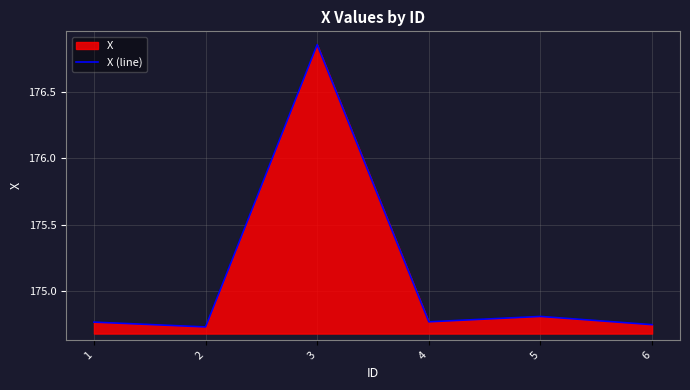

Approximately how many times larger is the value at 5 compared to 1?

1.0